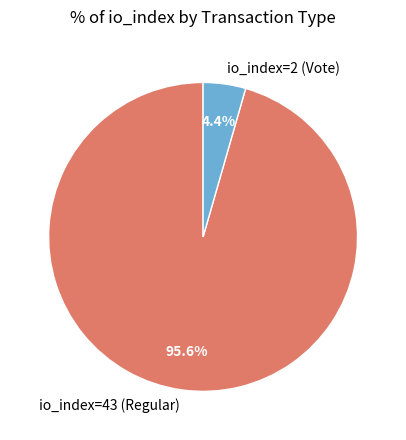

Combined, do io_index=43 (Regular) and io_index=2 (Vote) account for over 50%?

Yes